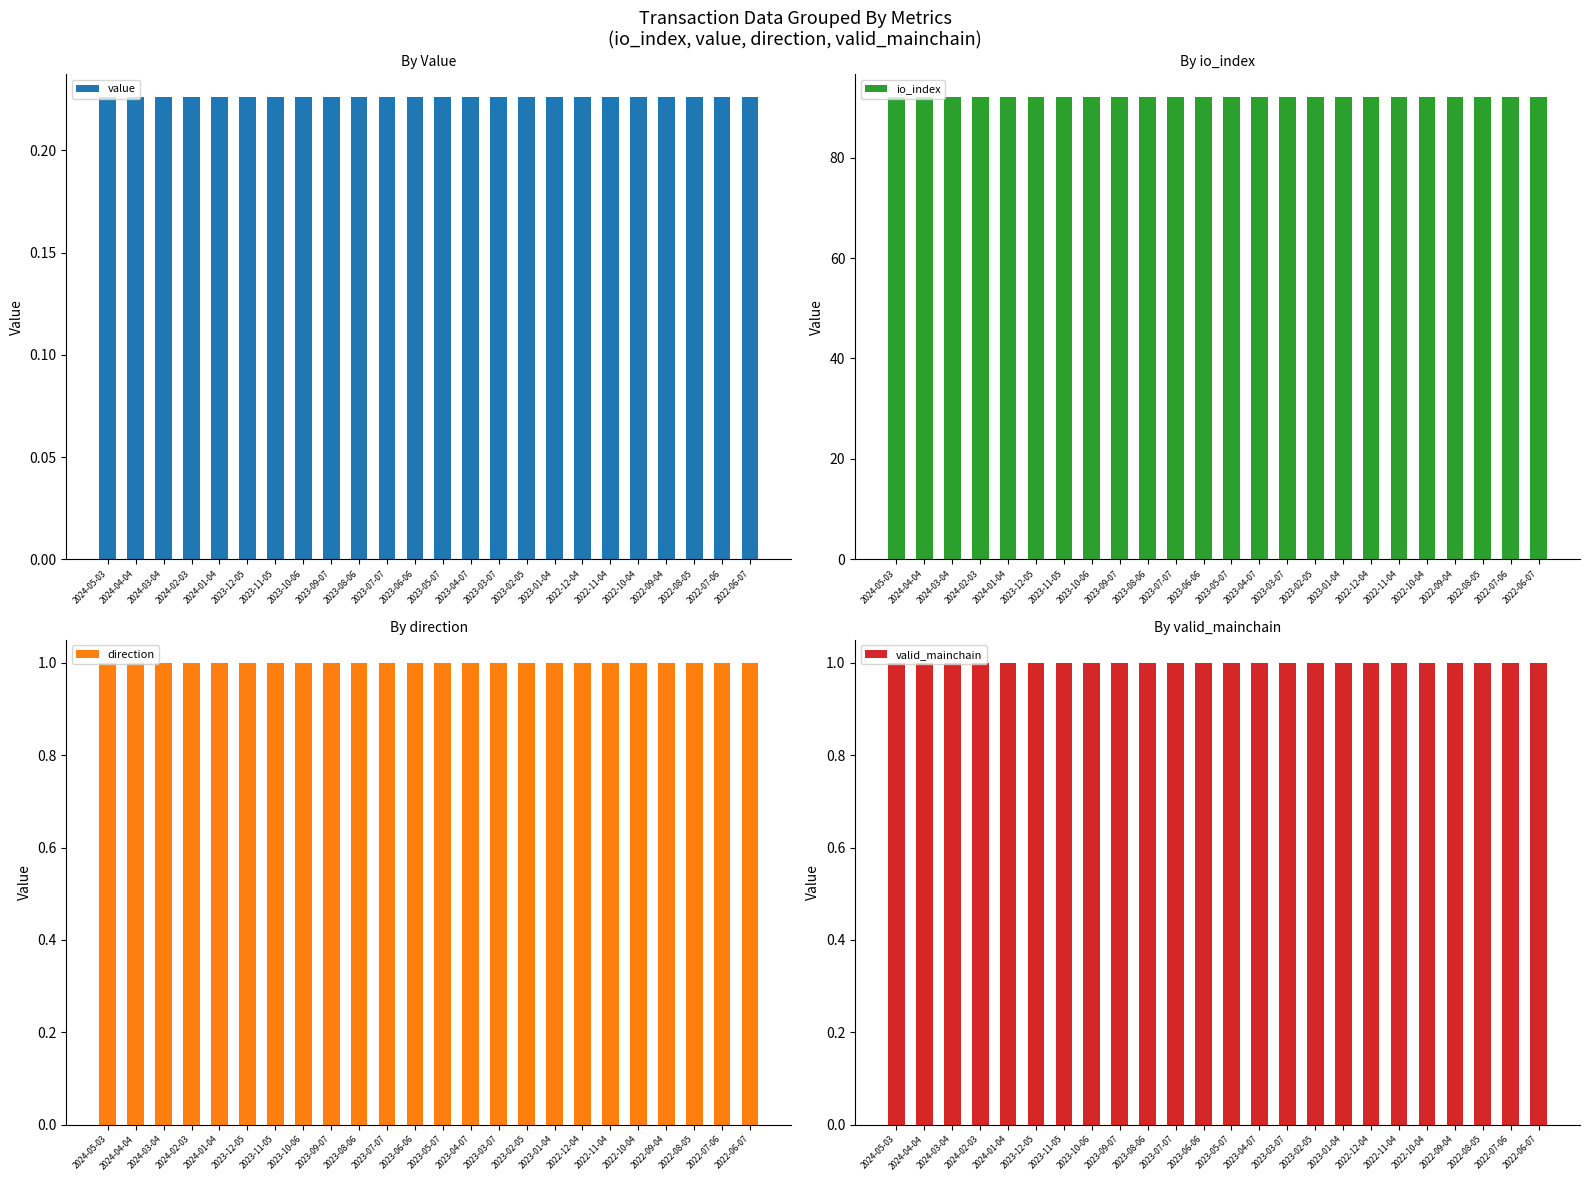

Rank the categories by direction value from lowest to highest.

2024-05-03, 2024-04-04, 2024-03-04, 2024-02-03, 2024-01-04, 2023-12-05, 2023-11-05, 2023-10-06, 2023-09-07, 2023-08-06, 2023-07-07, 2023-06-06, 2023-05-07, 2023-04-07, 2023-03-07, 2023-02-05, 2023-01-04, 2022-12-04, 2022-11-04, 2022-10-04, 2022-09-04, 2022-08-05, 2022-07-06, 2022-06-07